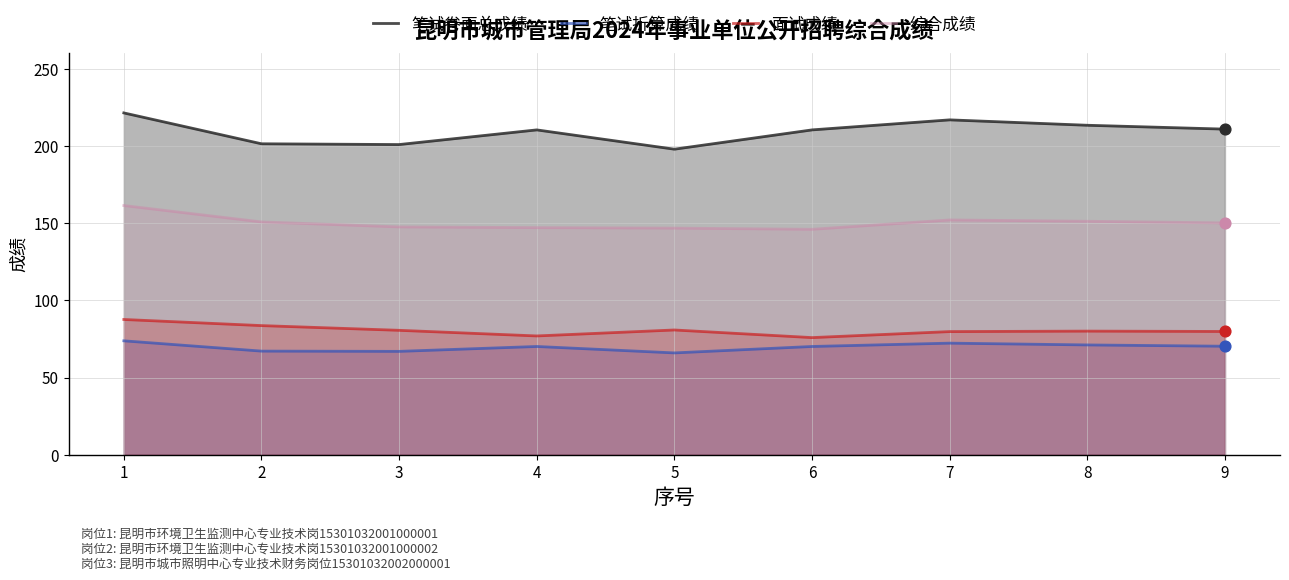

Which series has the largest Y range (max minus min)?

笔试卷面总成绩